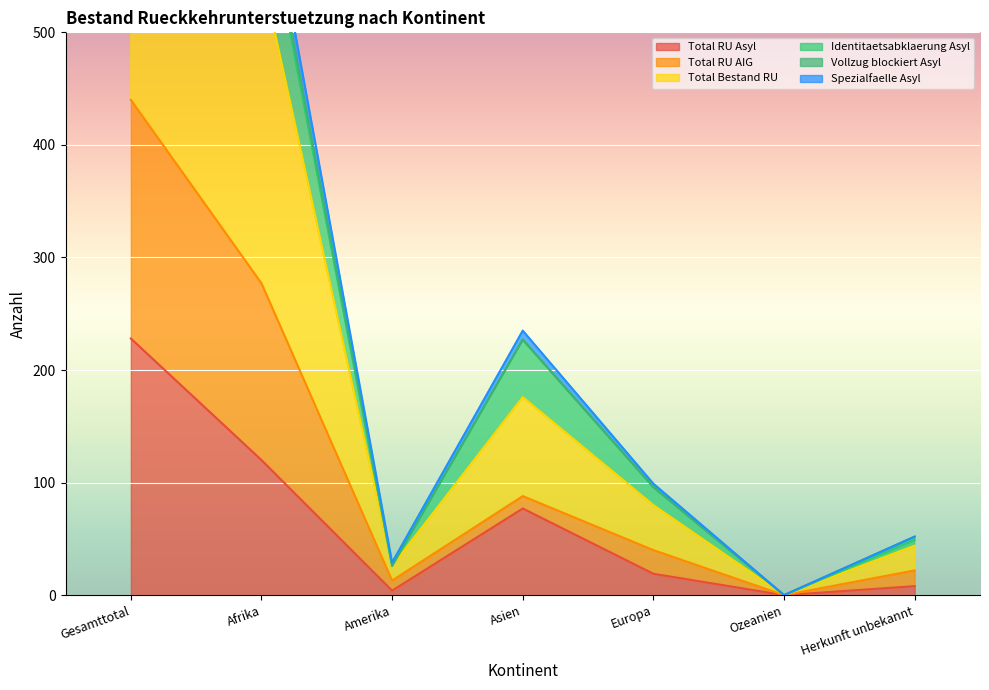

Does the chart display data point markers on the line(s)?

No